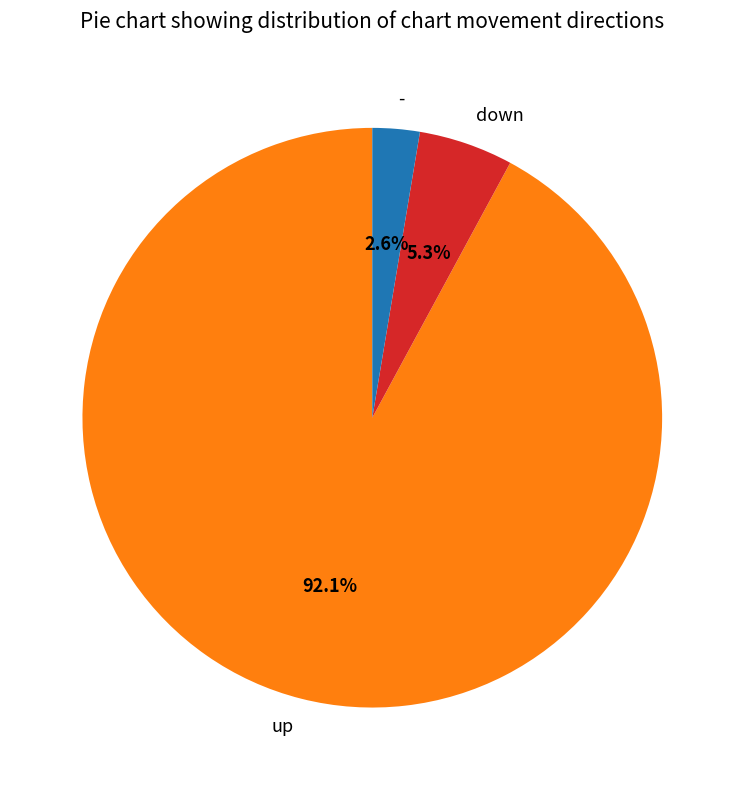

To the nearest percent, what percentage of the pie is up?

92%